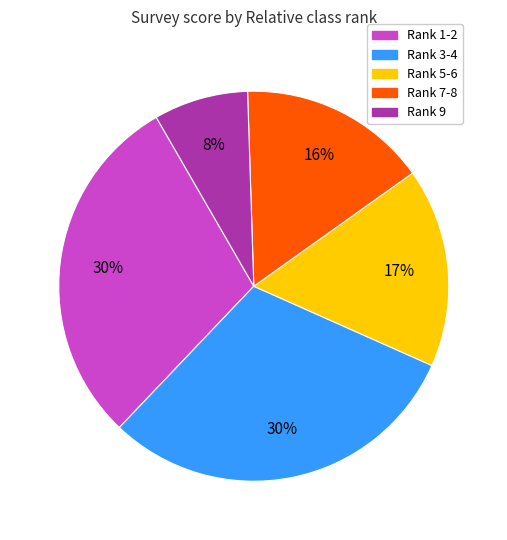

How many slices are in this pie chart?

5